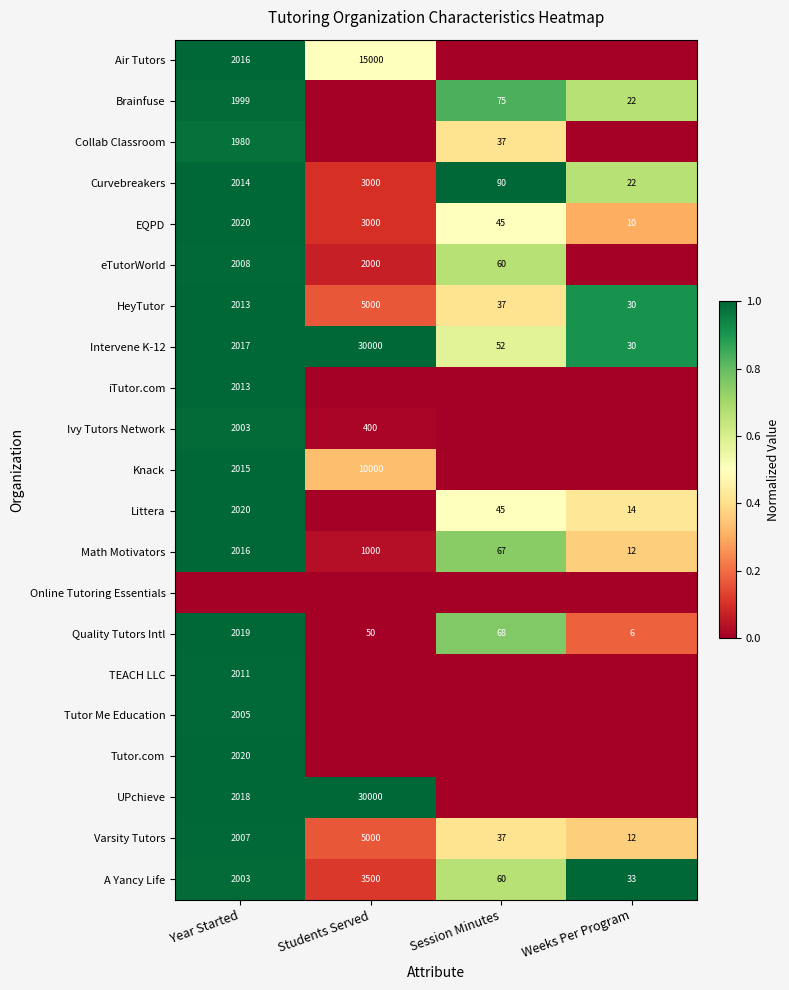

What is the difference between the A Yancy Life values at Weeks Per Program and Session Minutes?

27